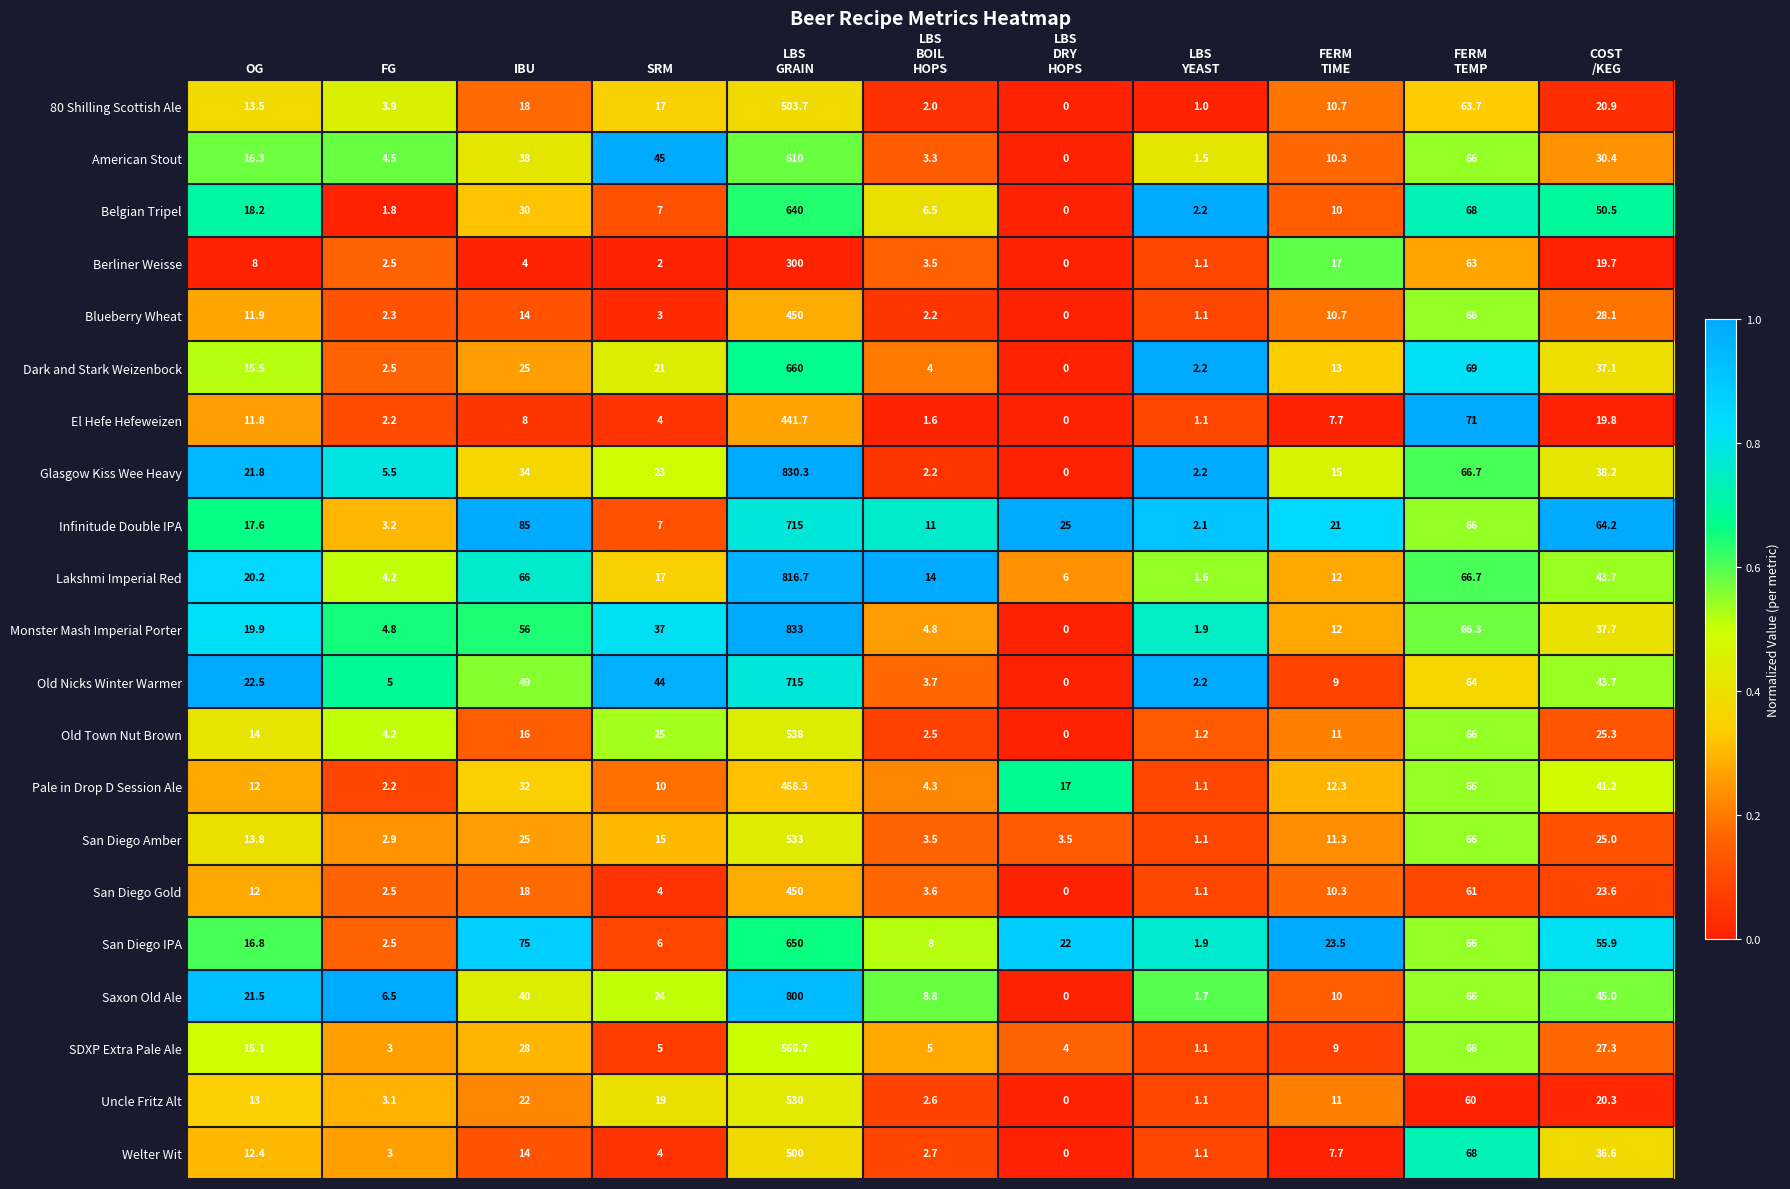

What is the greatest value displayed?

833.0